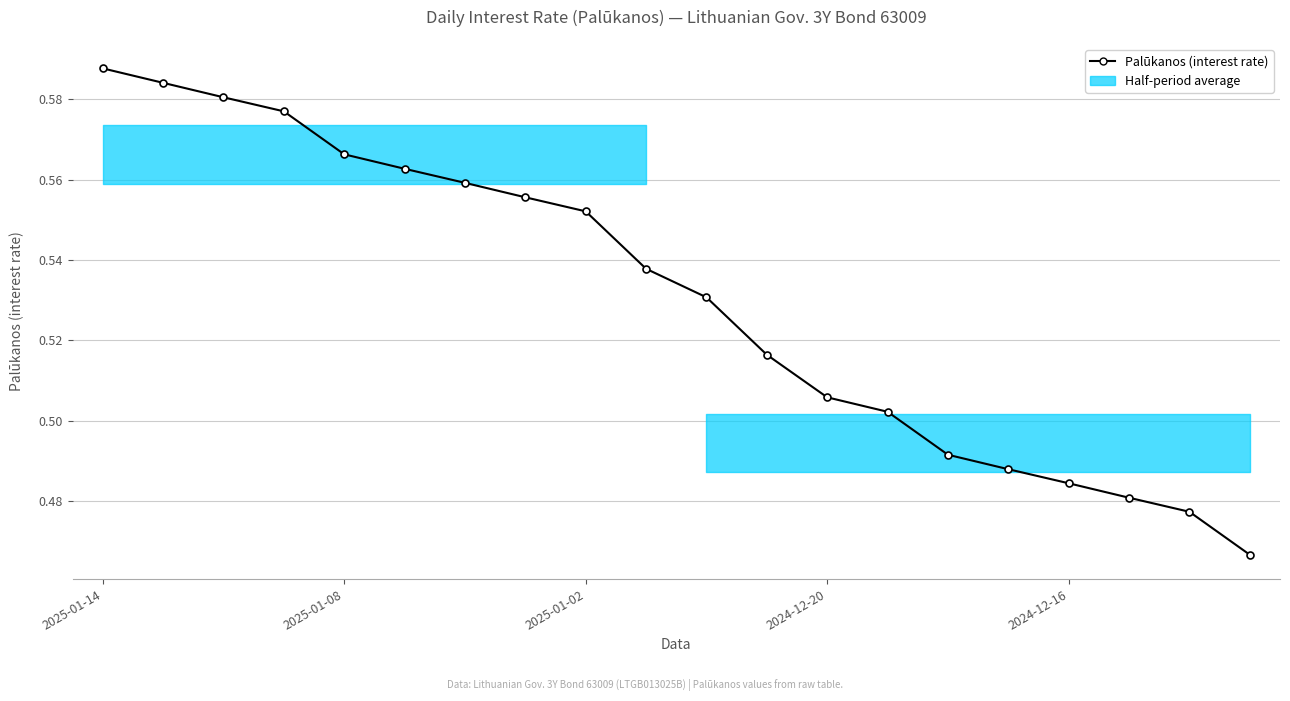

What is the value of the 12th point from the left?

0.5